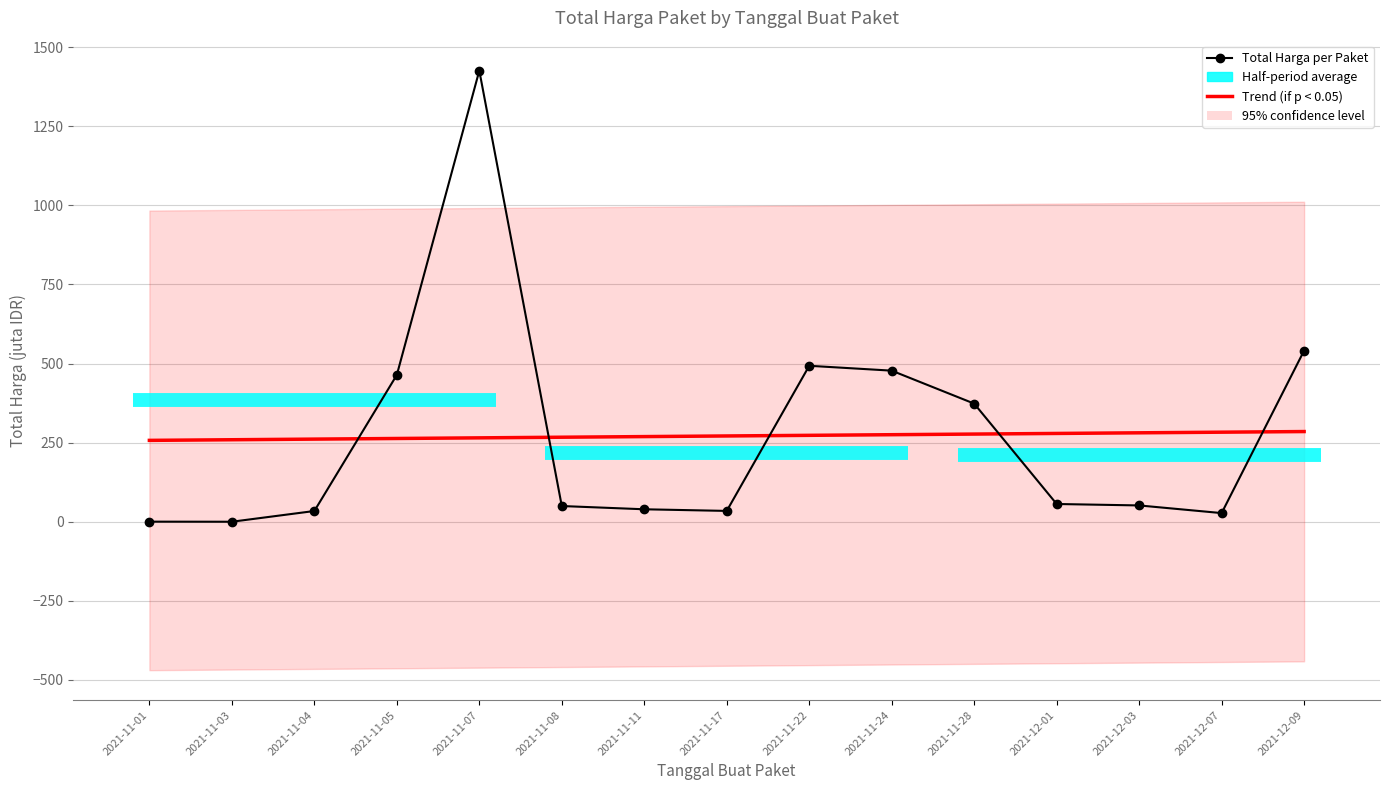

How many data points does each series have?

15